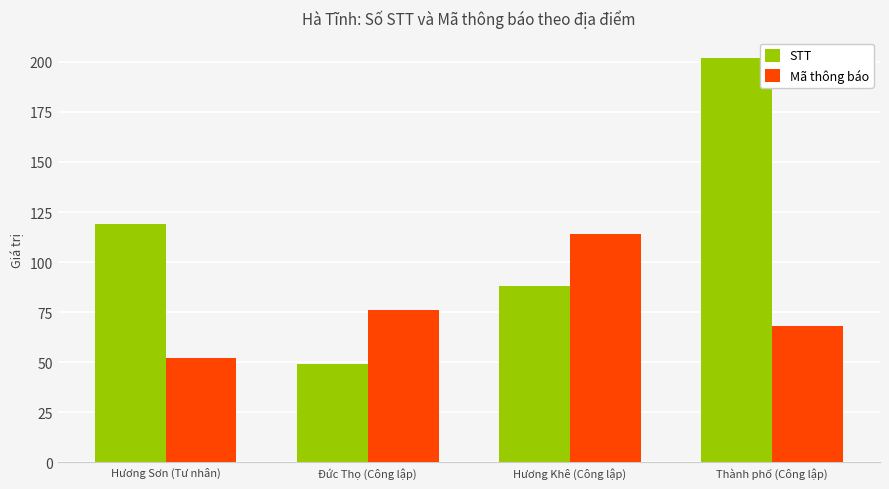

Reading left to right, transcribe all the data shown in this chart.

STT: 119	49	88	202
Mã thông báo: 52	76	114	68